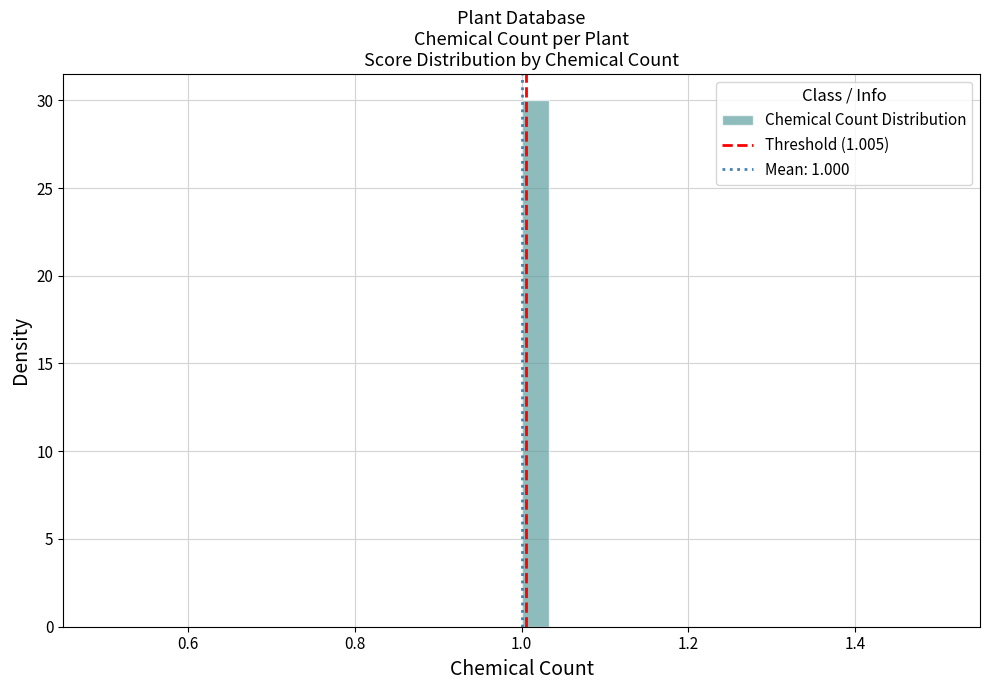

Read against the x-axis, roughly where is the centre of the tallest bar?

1.02